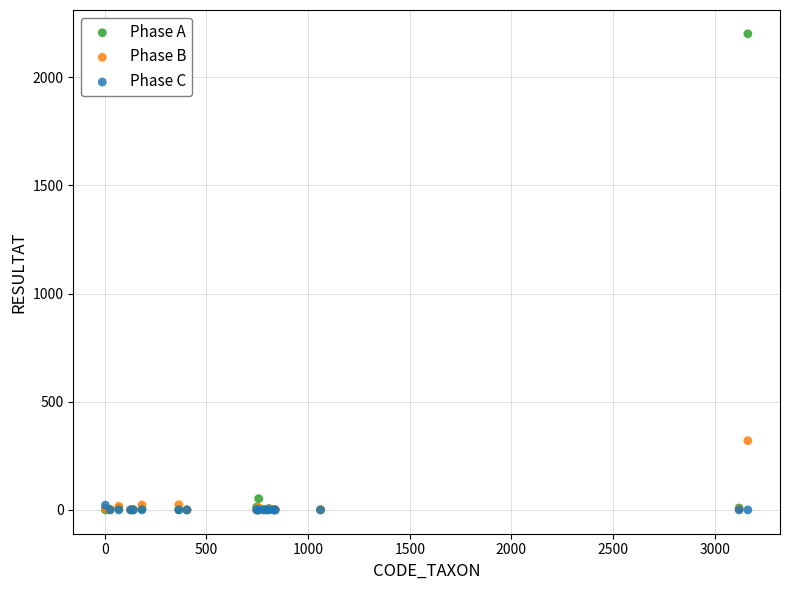

Across all series, what Y value is closest to 1100?

320